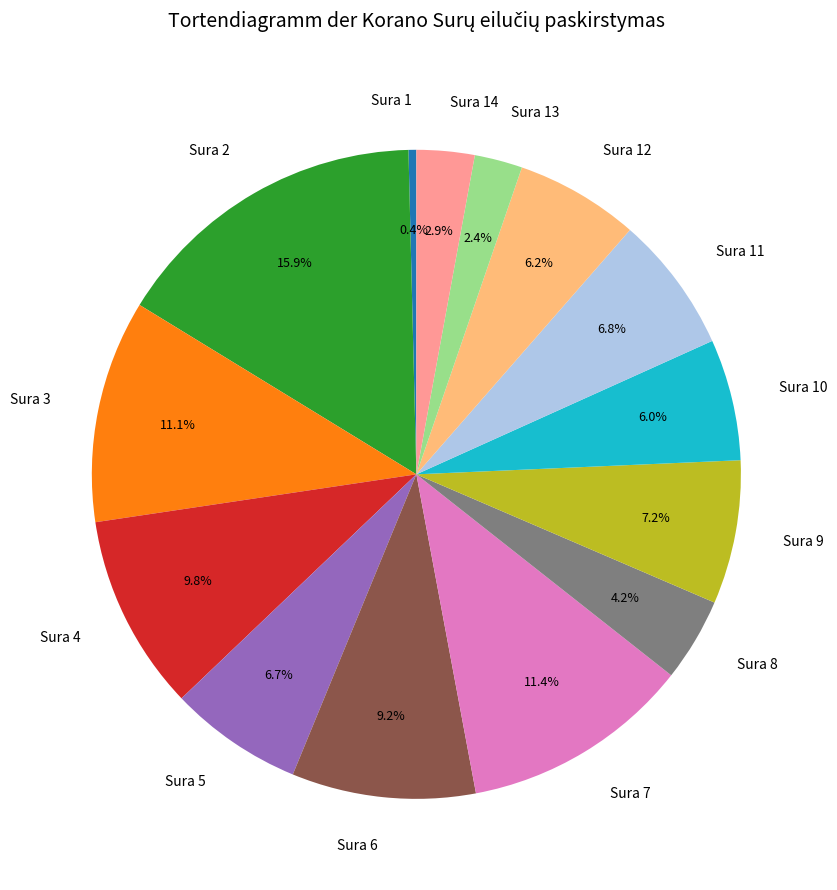

To the nearest percent, what is the difference between the Sura 11 and Sura 7 slice percentages?

5%